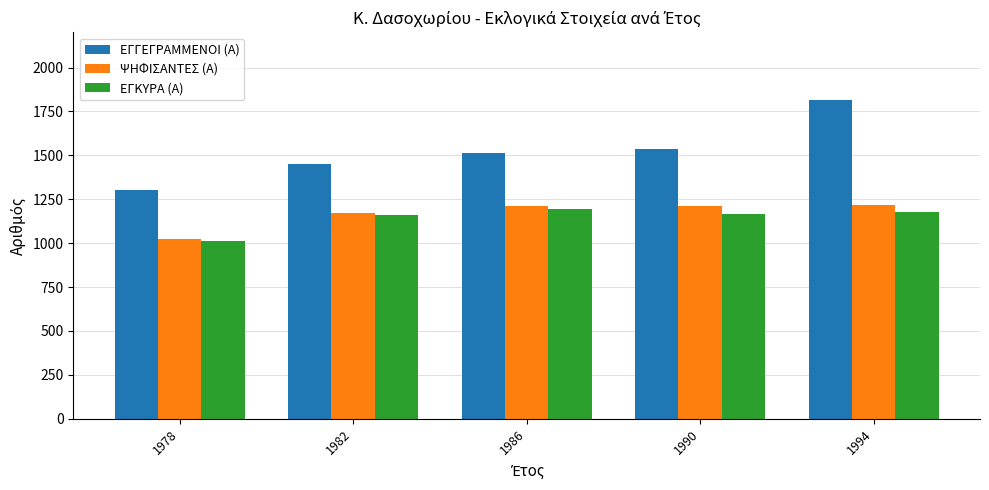

Which series has the largest total across all categories?

ΕΓΓΕΓΡΑΜΜΕΝΟΙ (Α)